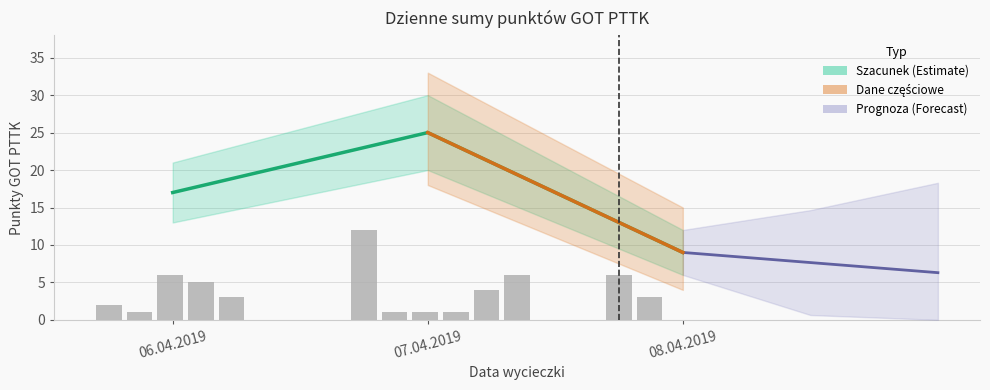

What is the label of the 3rd bar from the right?

06.04.2019